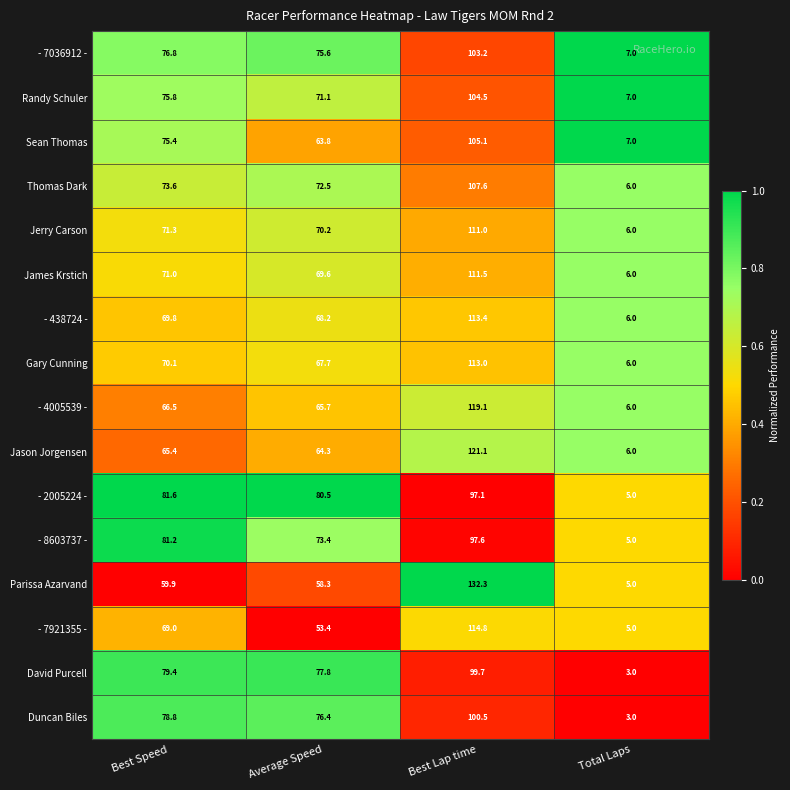

At which label is - 2005224 - closest to 51?

Average Speed